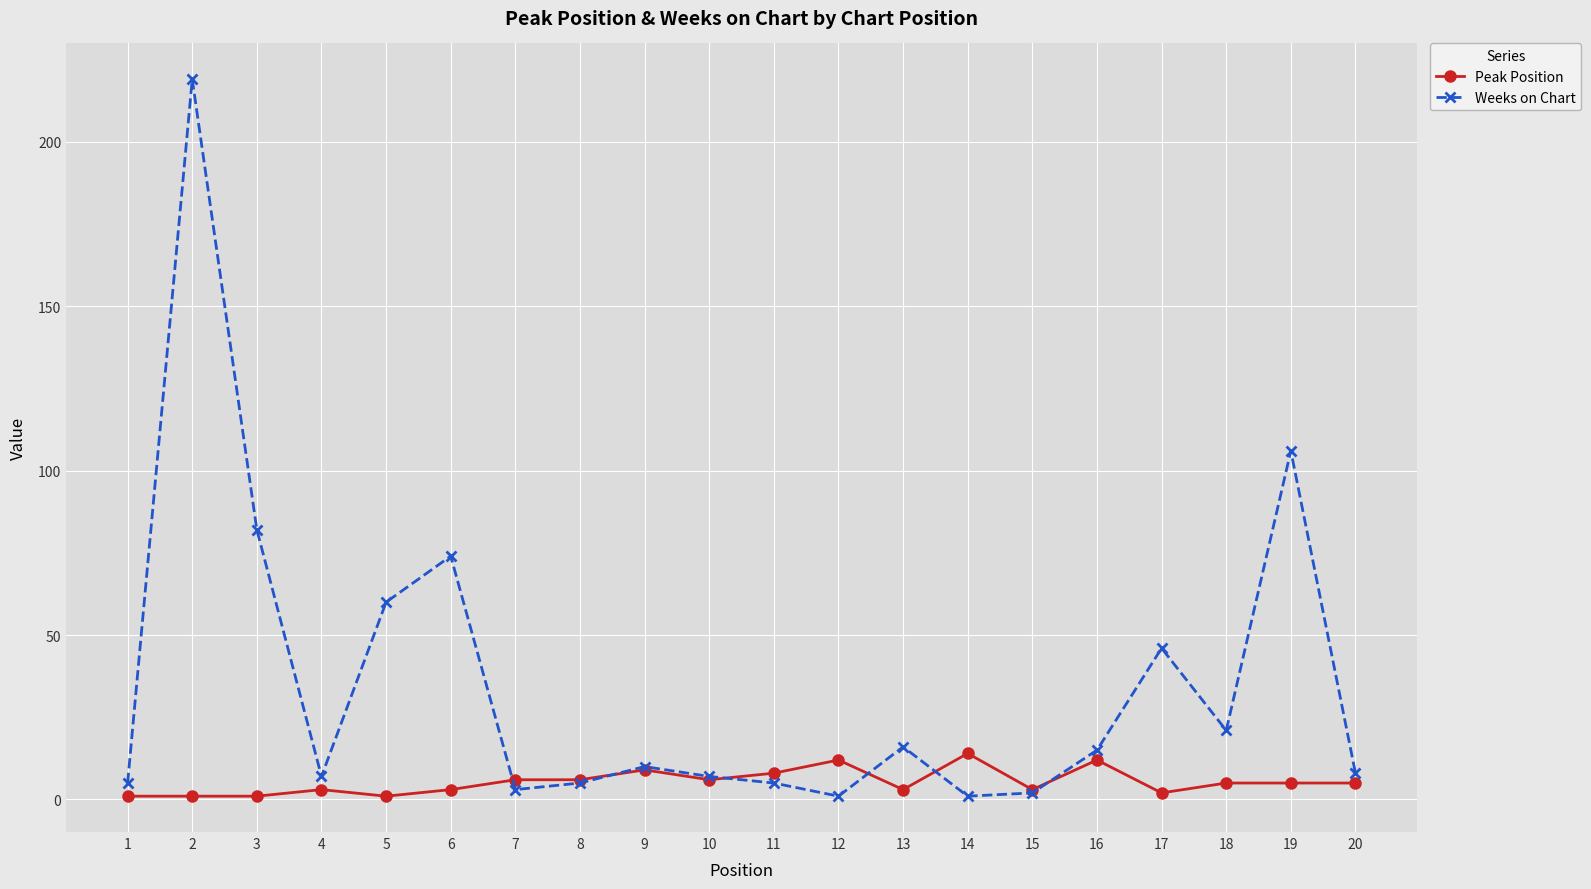

True or false: Peak Position has more than 0 points higher than both neighbors.

True